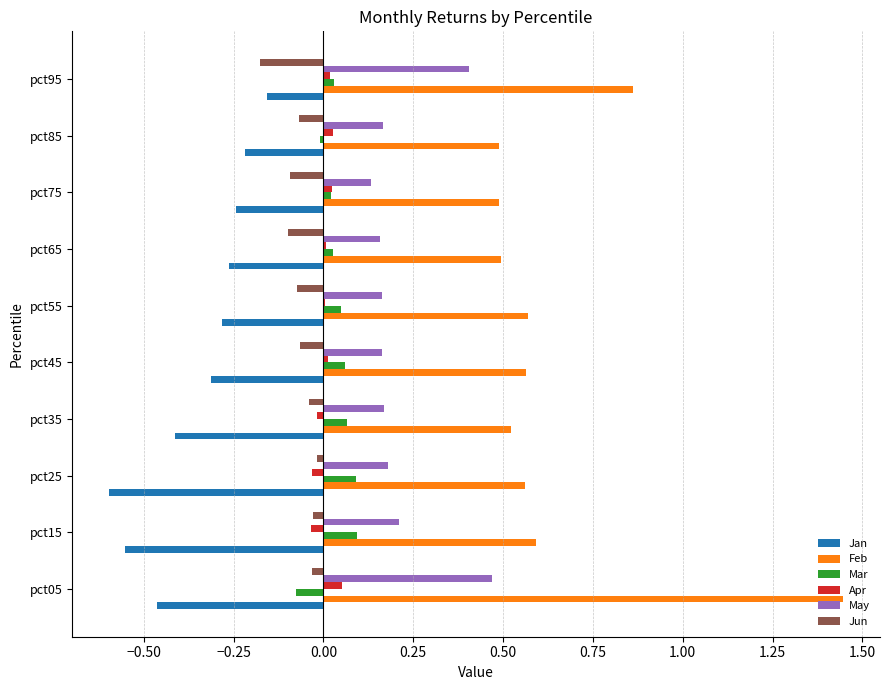

At which label does Feb reach its peak?

pct05